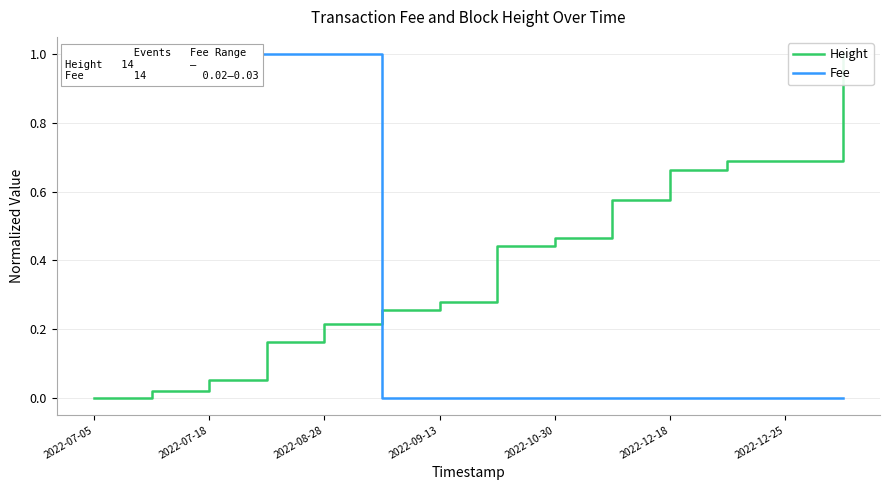

Rank the categories by Fee value from highest to lowest.

2022-07-05, 2022-07-18, 2022-08-28, 2022-09-13, 2022-10-30, 2022-12-18, 2022-12-25, 7, 8, 9, 10, 11, 12, 13